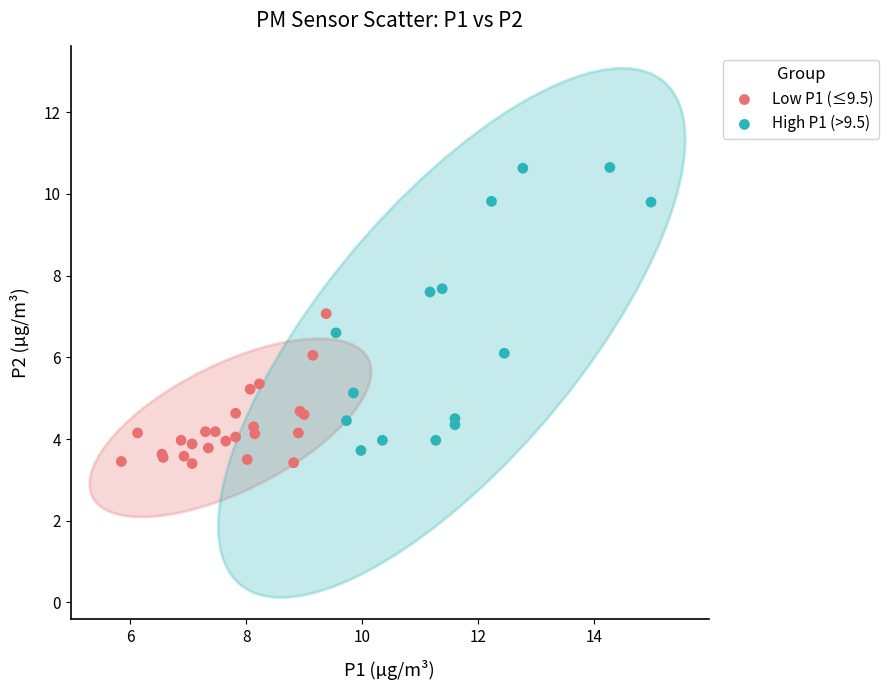

Which series contains the lowest Y value?

Low P1 (≤9.5)